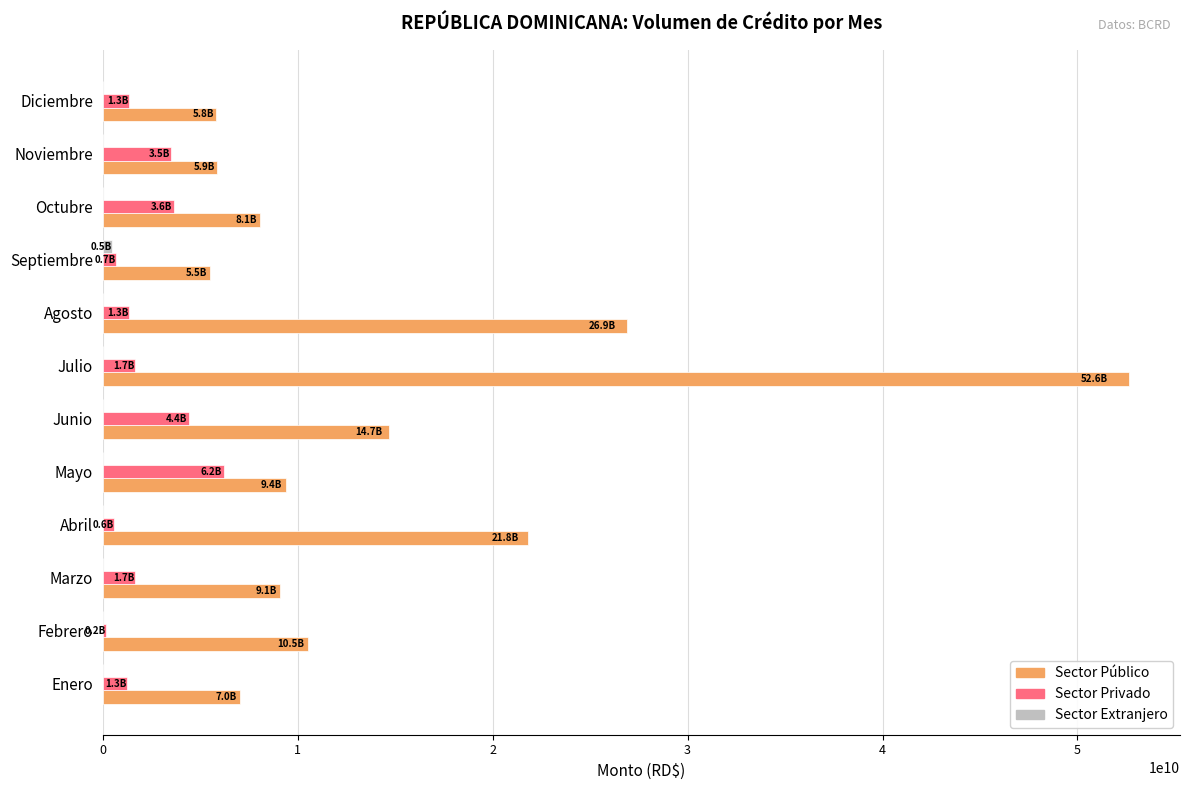

The Sector Público series shows 7263642169.8 at Agosto. True or false?

False